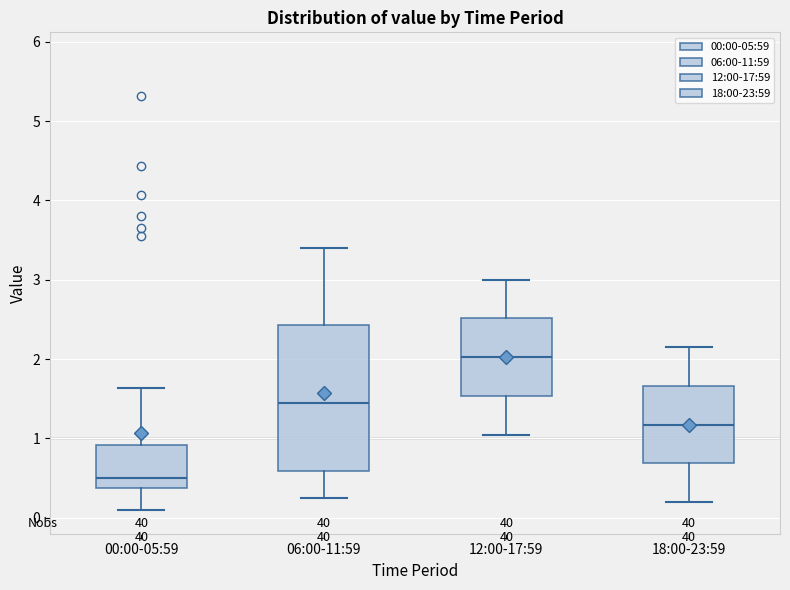

Where does the upper whisker of the box for 06:00-11:59 end on the y-axis? The values are not printed on the chart, so give them approximately, as read against the axis.

3.4